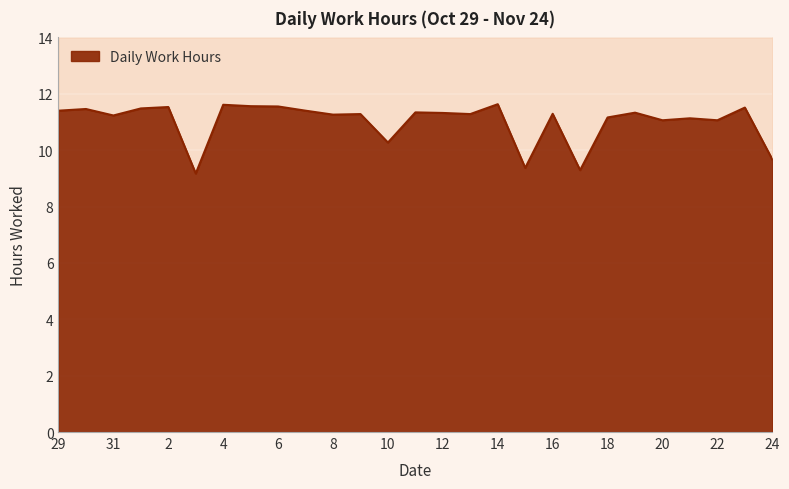

What position from the right is 19?

6